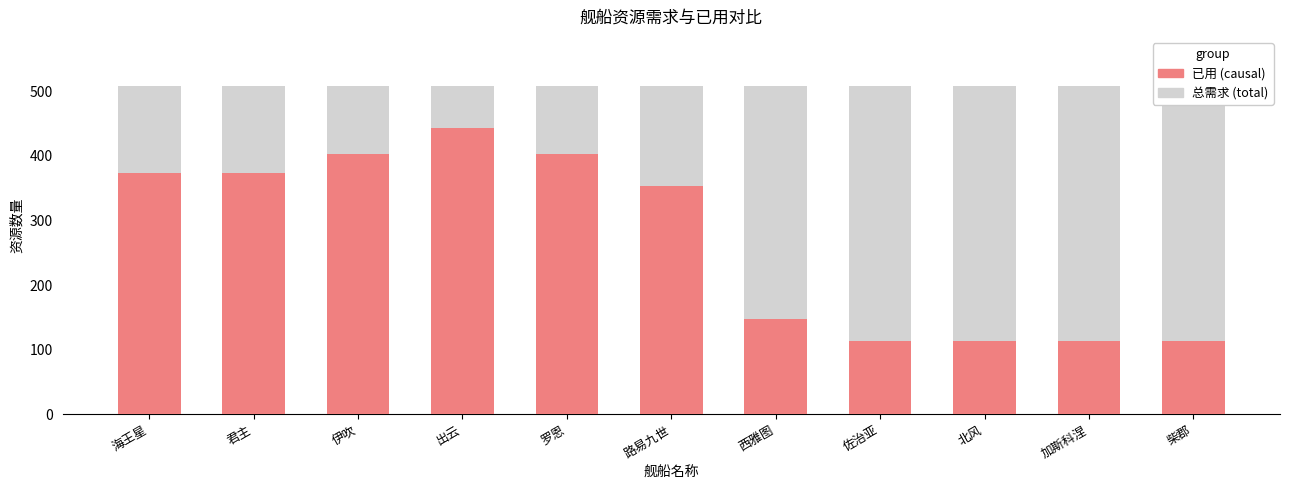

Which series has the largest total across all categories?

总需求